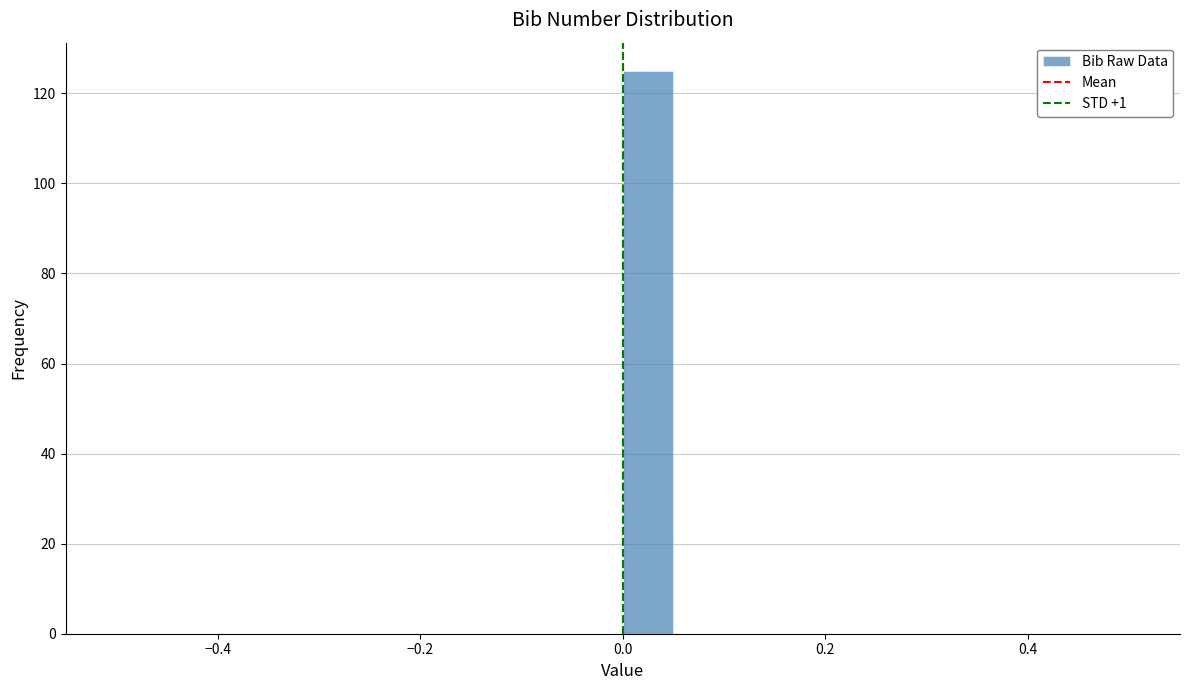

Read against the x-axis, roughly where is the centre of the tallest bar?

0.02